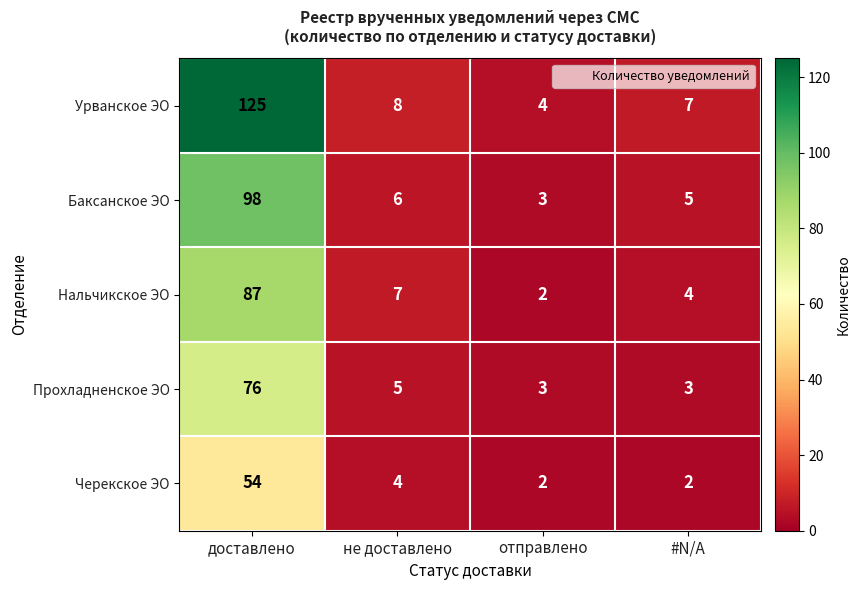

Which series has the largest range (max minus min)?

Урванское ЭО